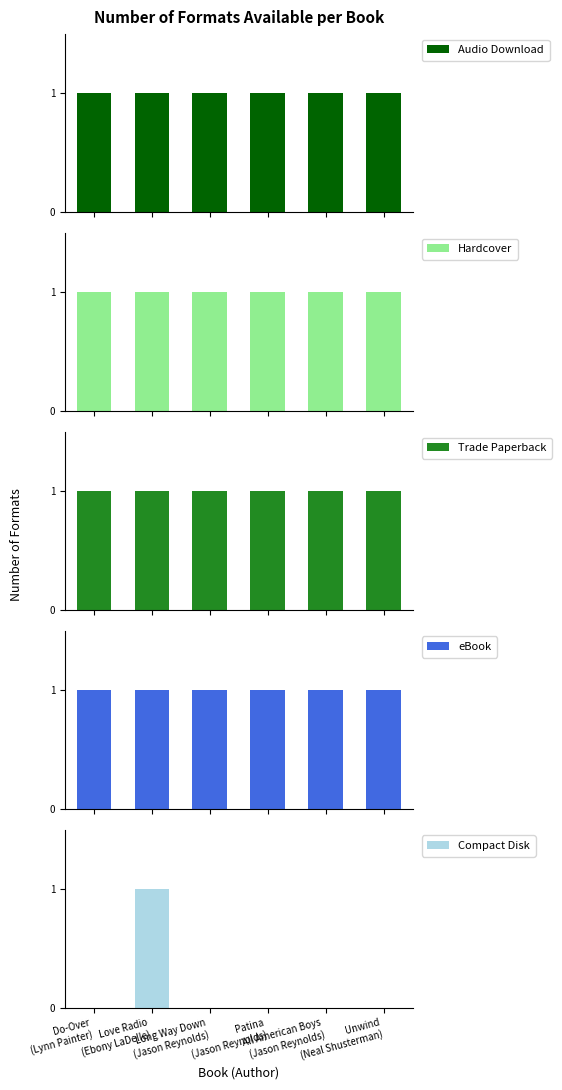

Which series has the largest total across all categories?

Audio Download